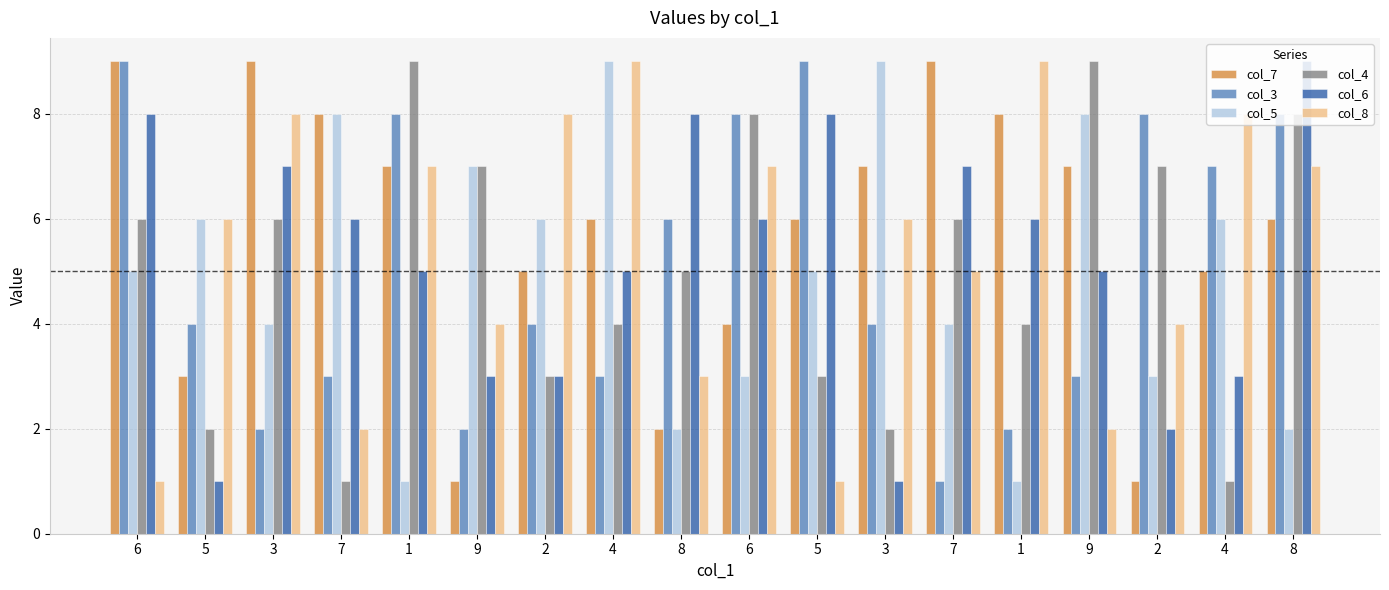

The value of col_7 at 4 is 6. True or false?

True